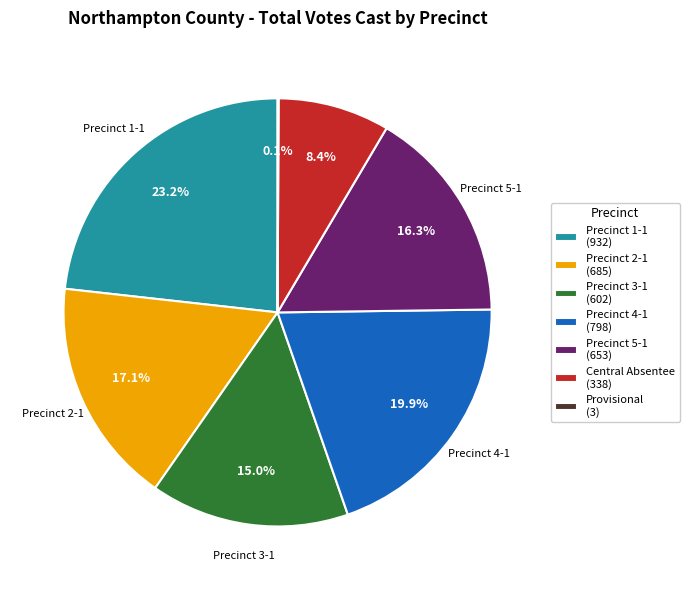

To the nearest percent, what is the average slice percentage?

14%